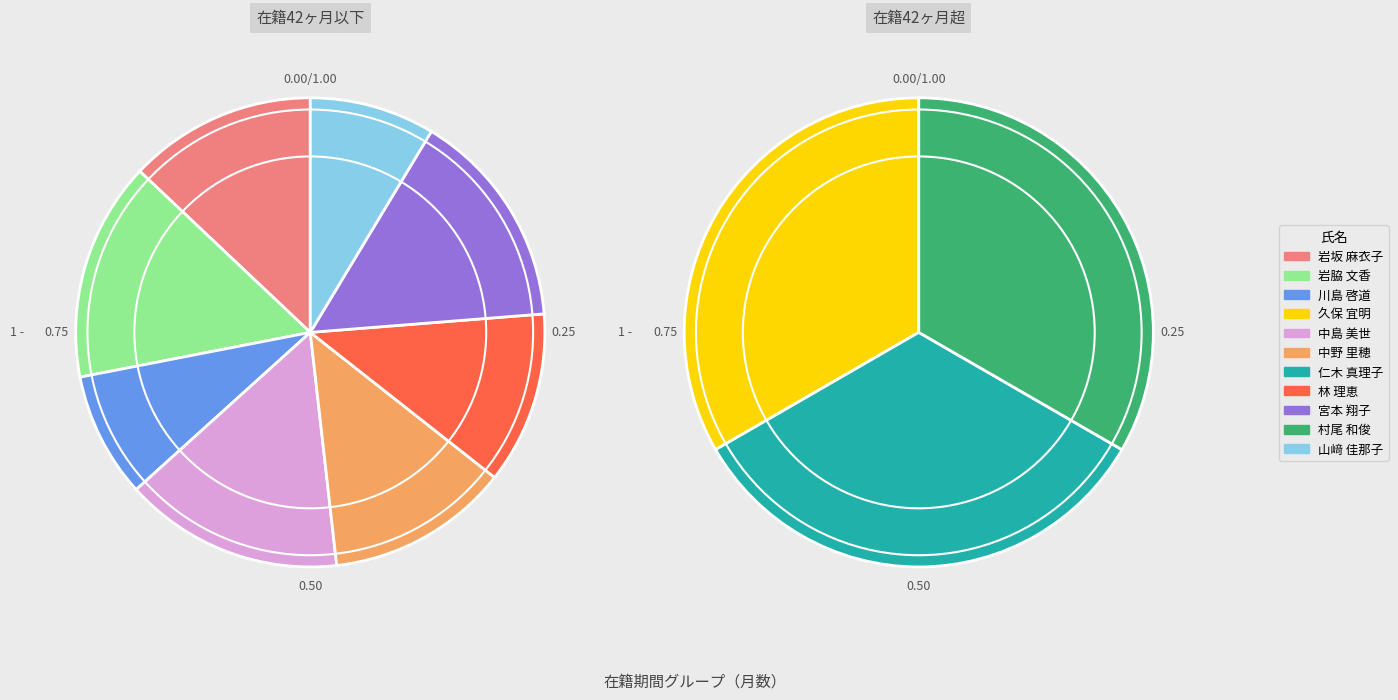

Is there any slice that represents more than half of the pie?

No